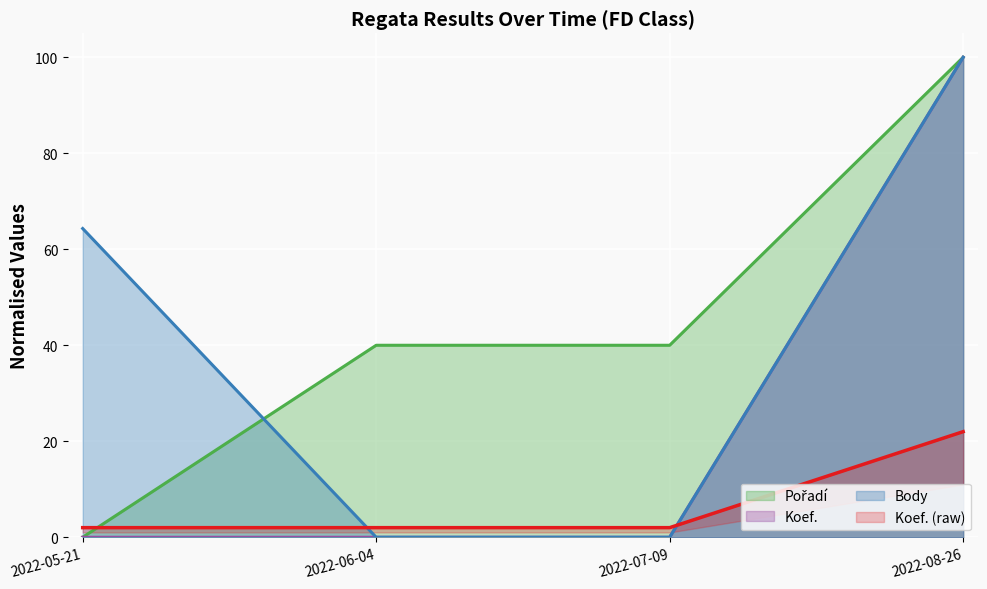

The Pořadí series shows 40.0 at 2022-06-04. True or false?

True